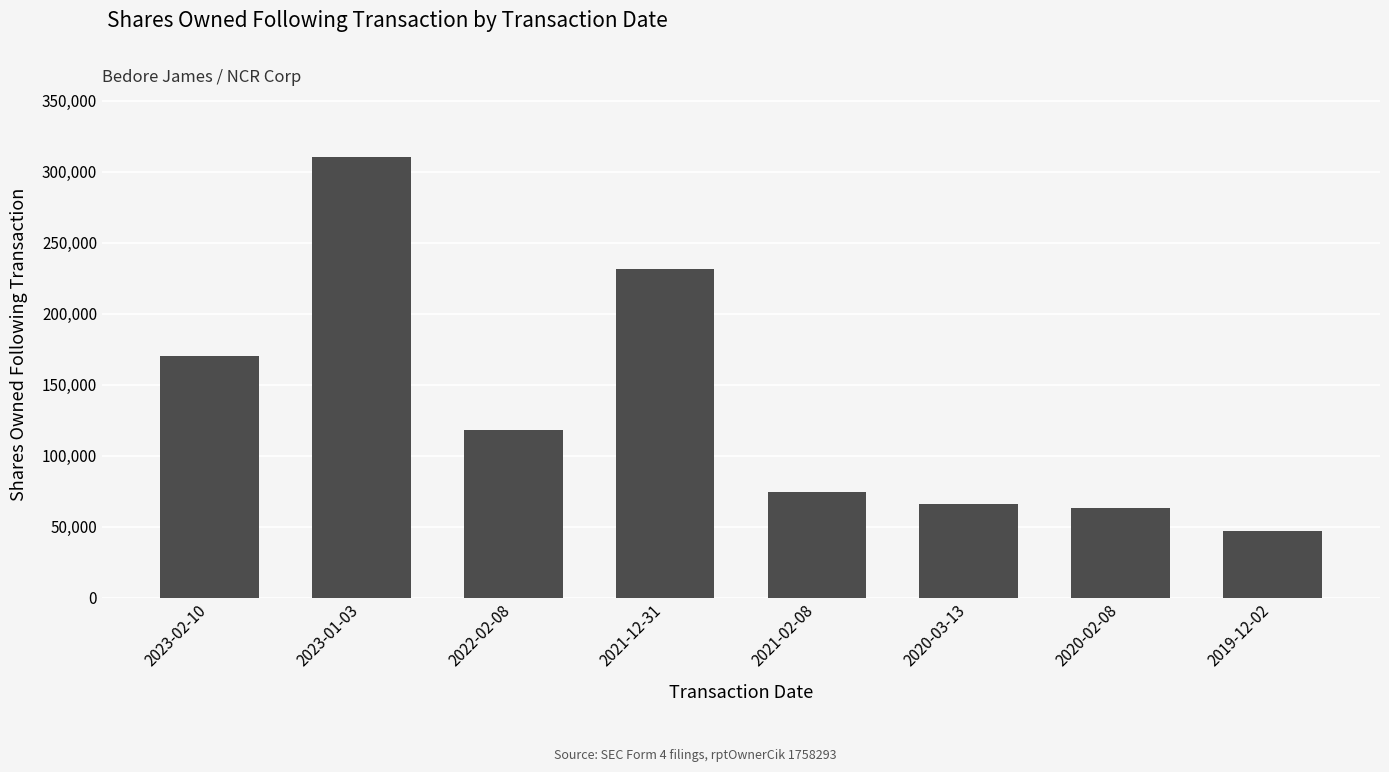

Approximately how many times larger is the value at 2019-12-02 compared to 2021-02-08?

0.6